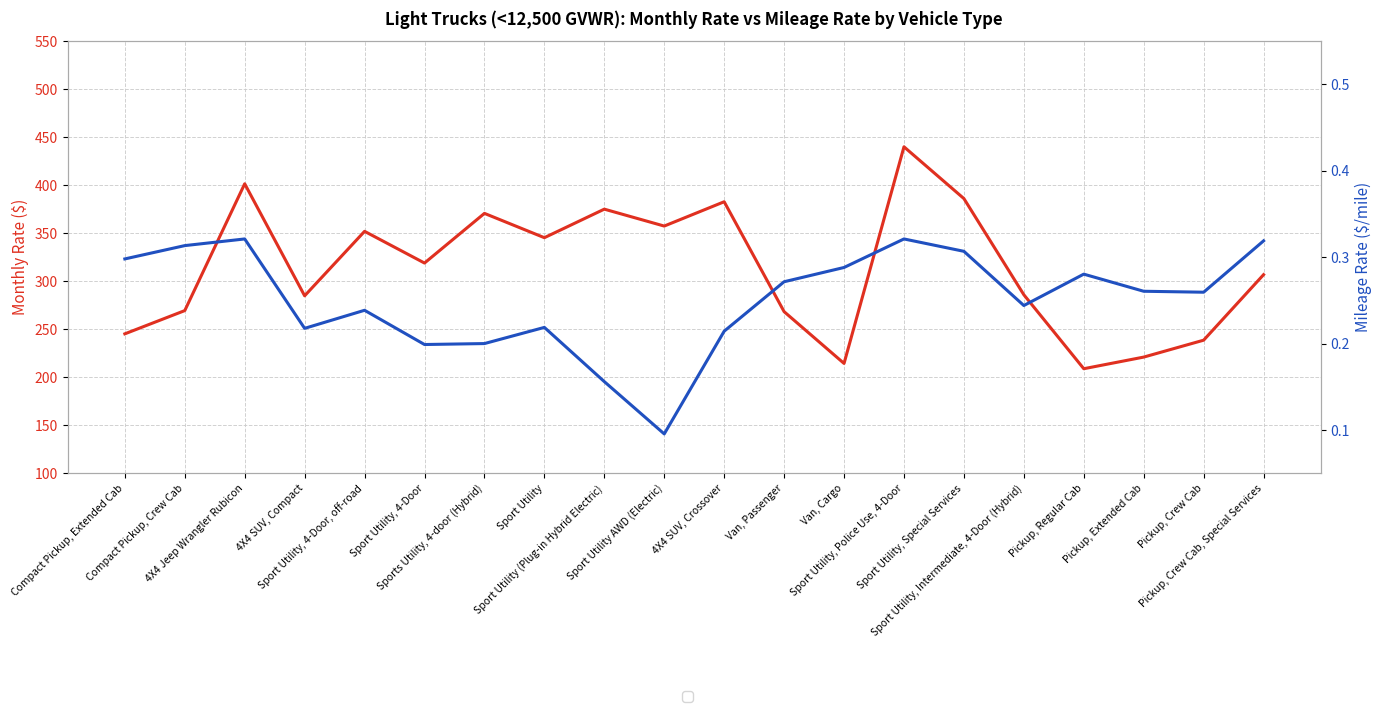

Which series changed the most between Sport Utility, 4-Door and Van, Cargo?

Monthly Rate